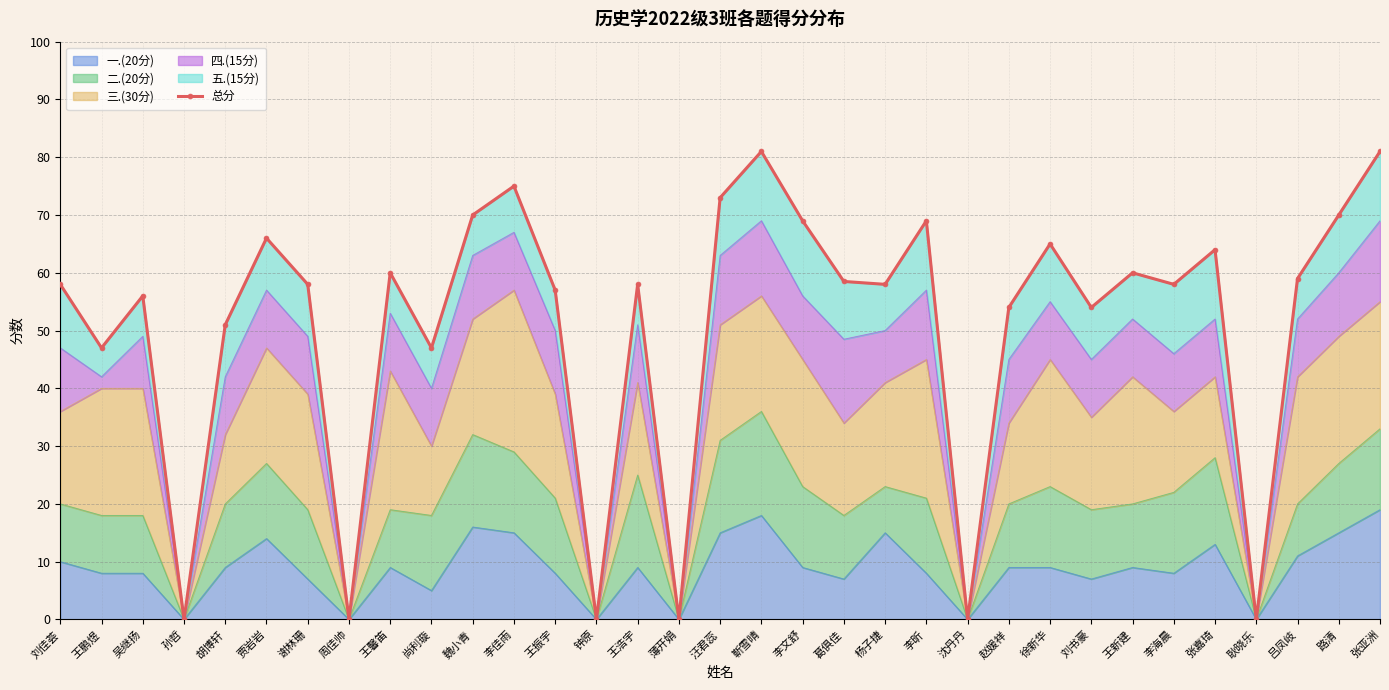

What is the label of the 25th point from the left?

徐新华